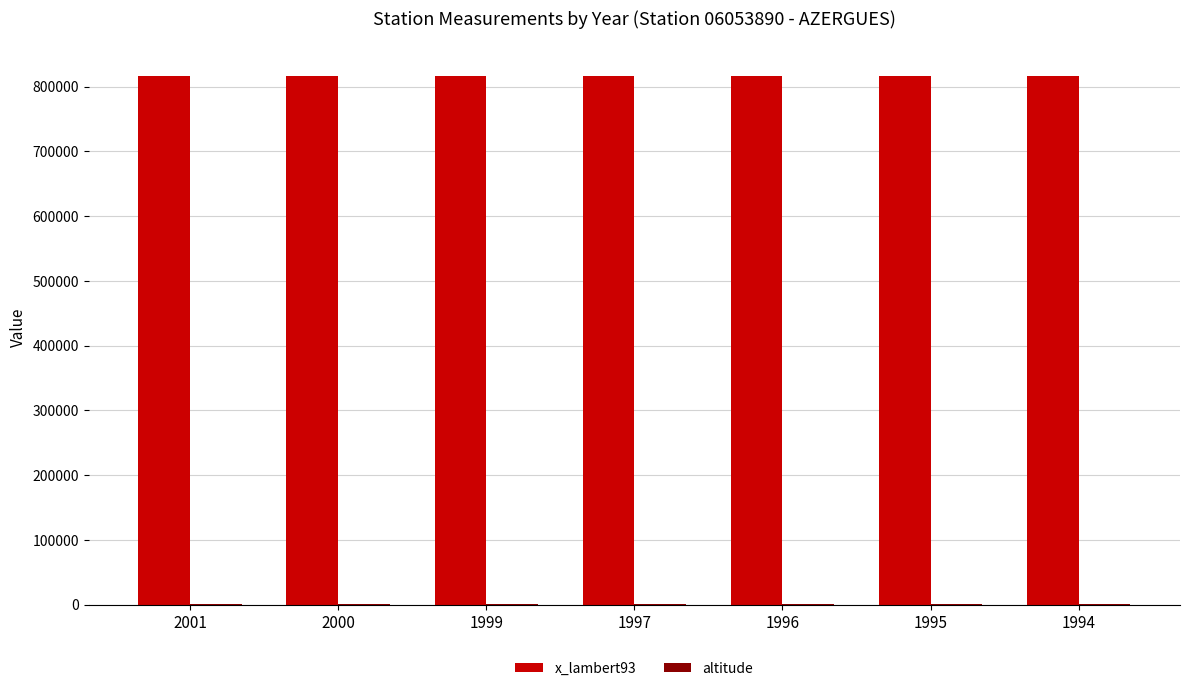

Which series has the largest total across all categories?

x_lambert93